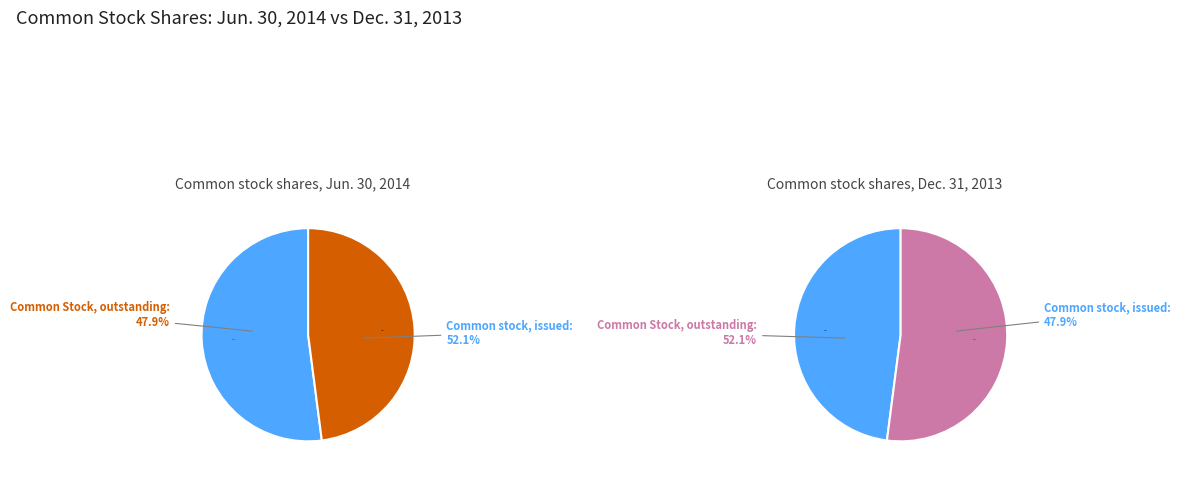

Count the number of slices in the pie.

2